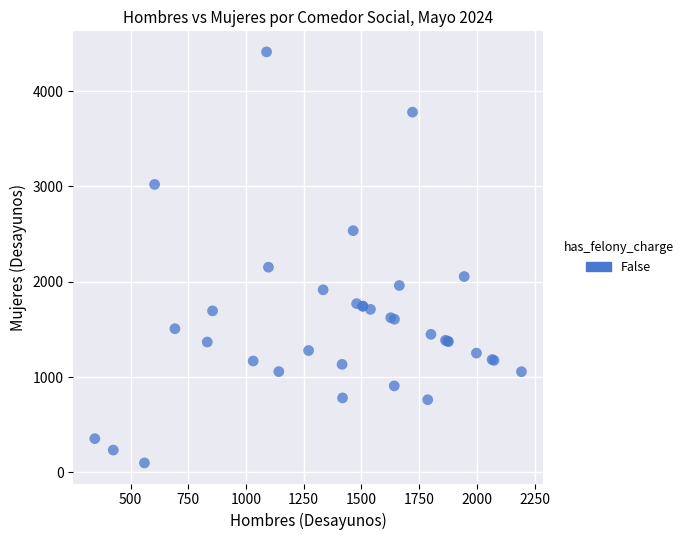

What Y value in the scatter plot is closest to 2255?

2153